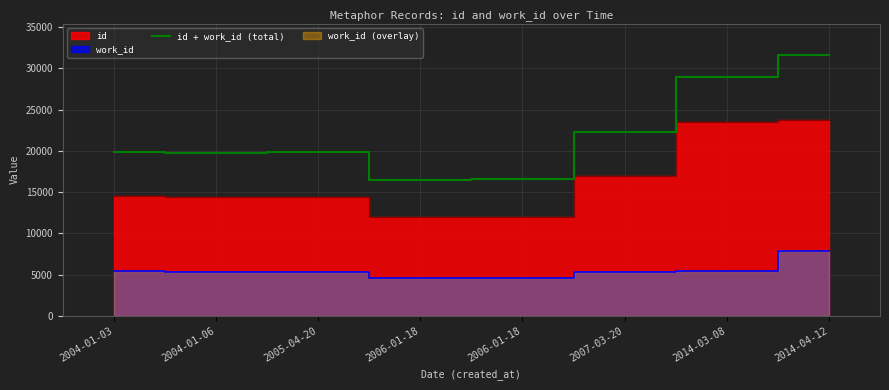

What is the change in value from 2004-01-06 to 2006-01-18?

-3225